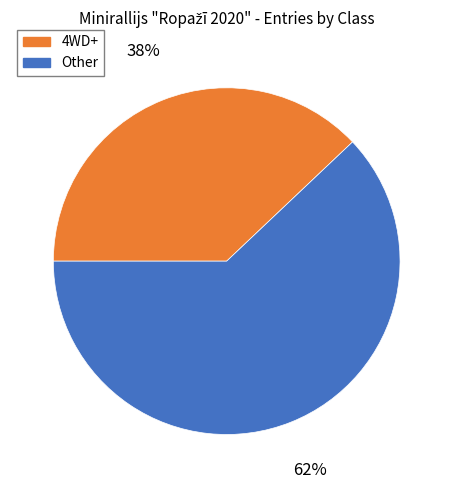

To the nearest percent, what is the average slice percentage?

50%